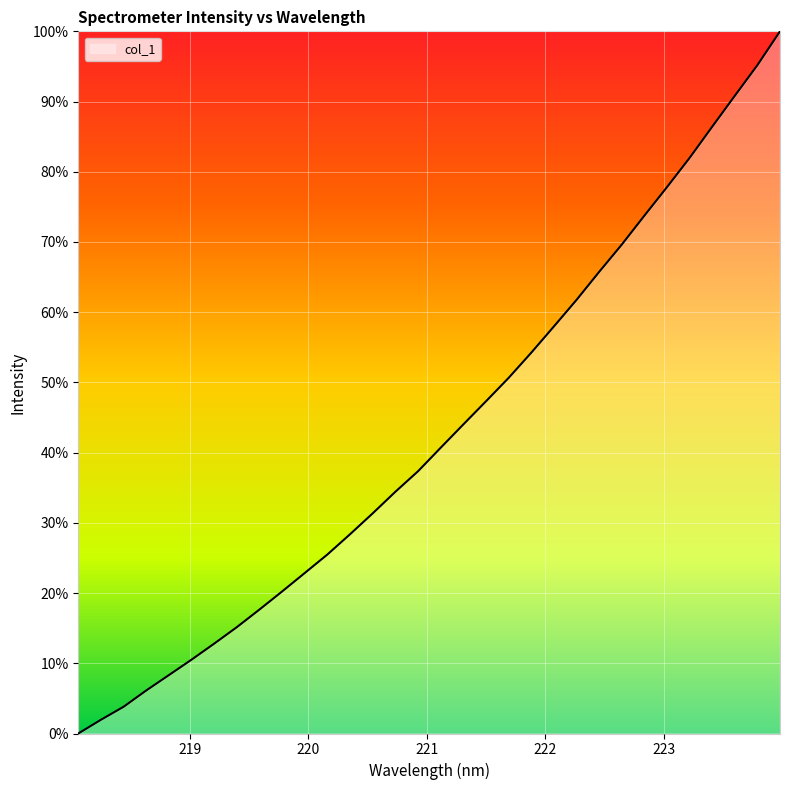

What is the difference between the maximum and minimum values?

100.0